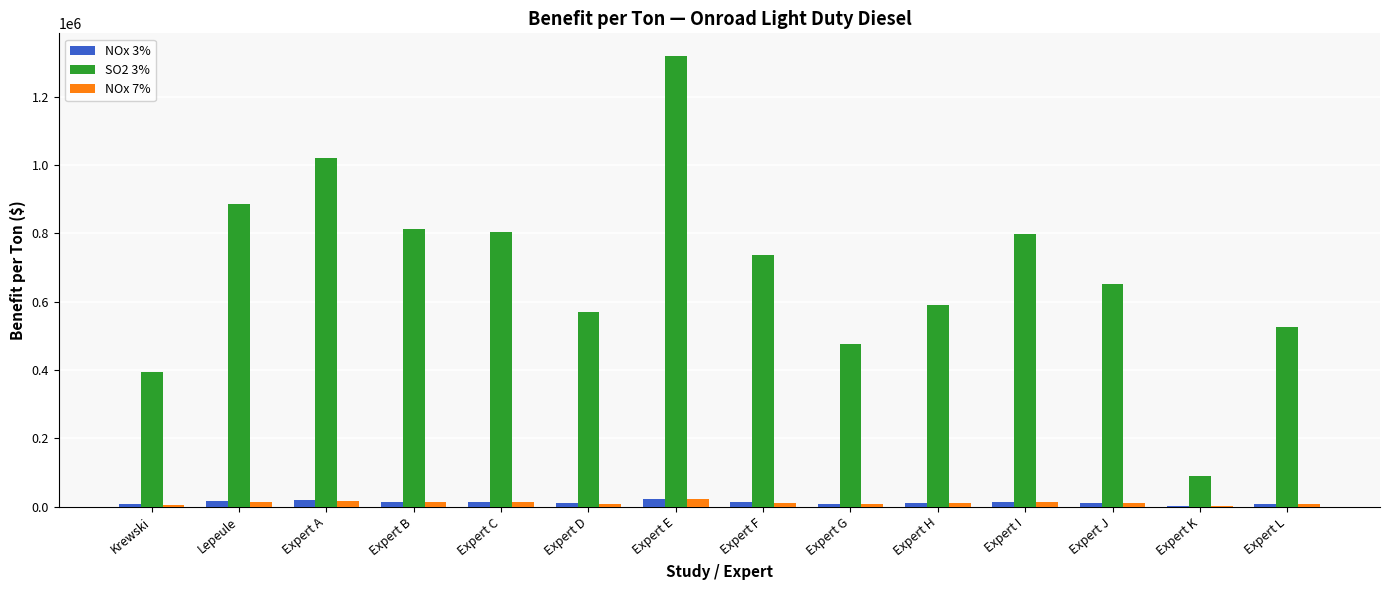

At which category does the chart reach its peak across all series?

Expert E